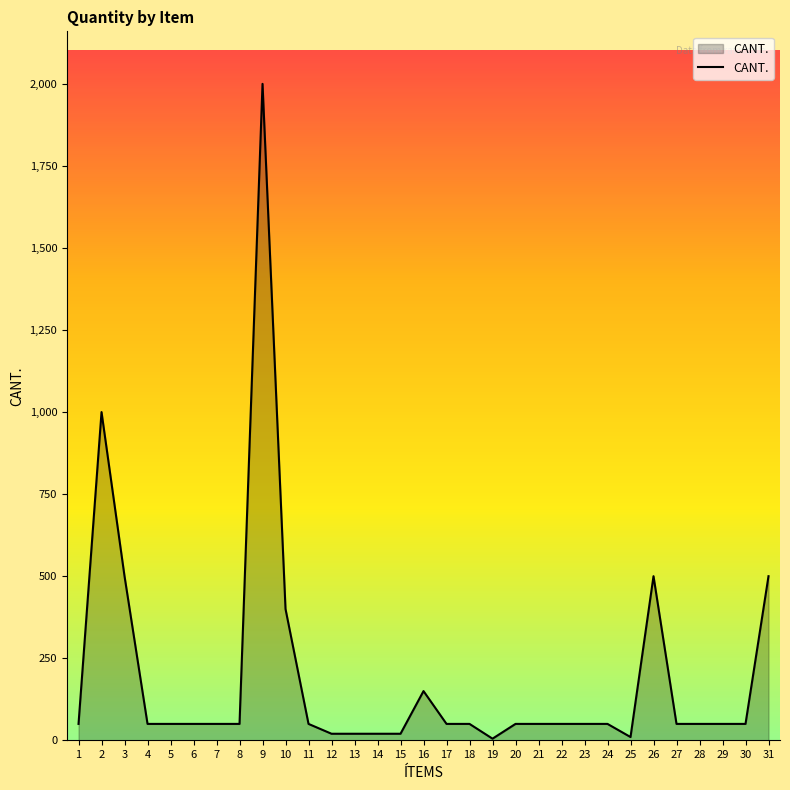

True or false: the data has more than 1 interior local peaks.

True